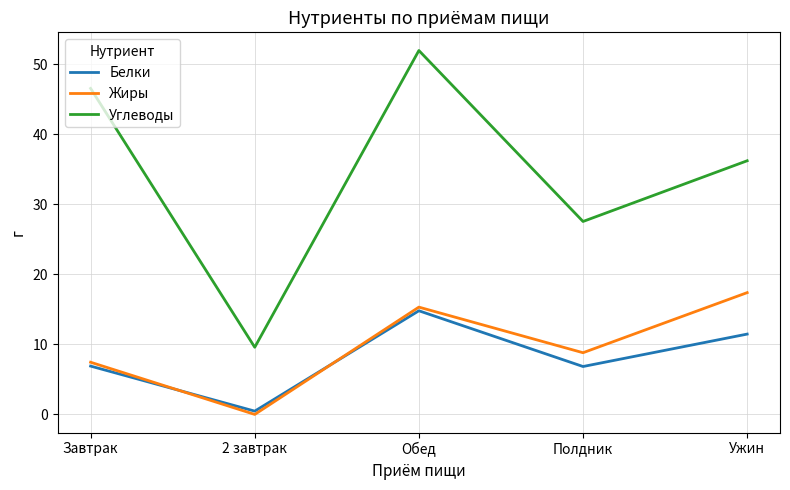

What position from the right is Полдник?

2